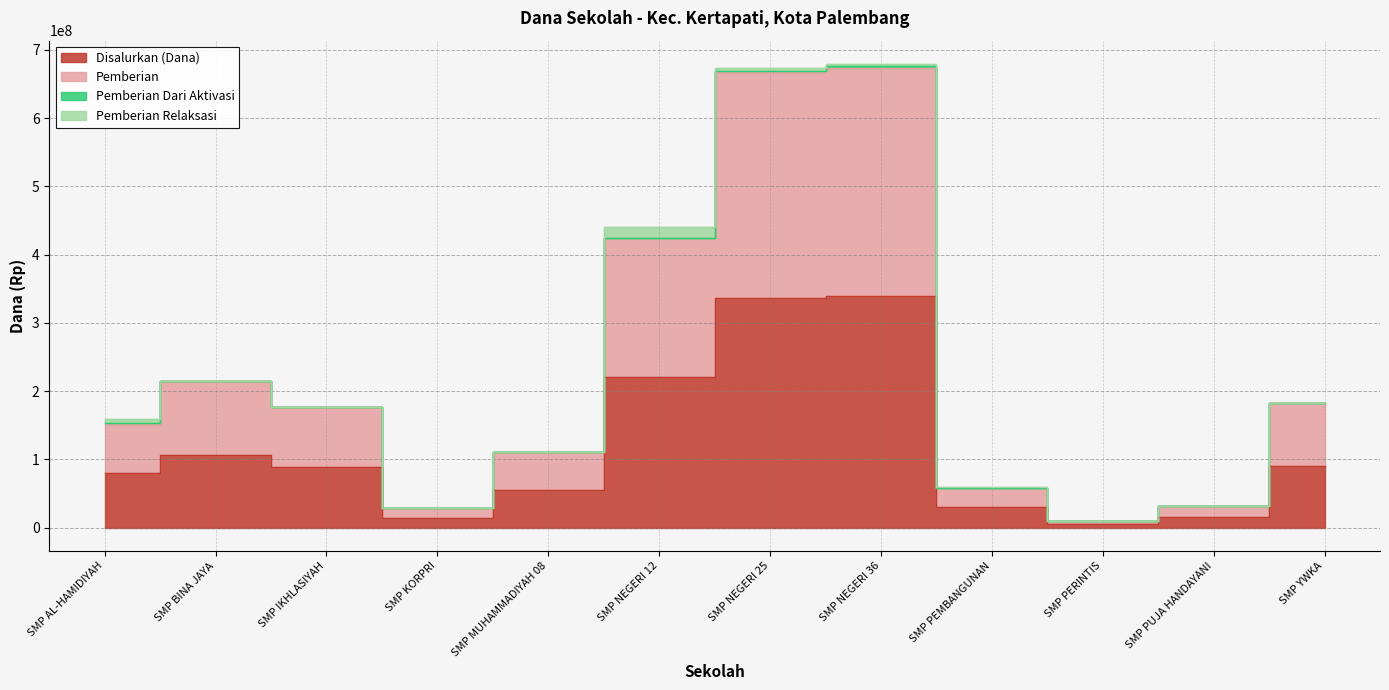

What position from the right is SMP NEGERI 25?

6